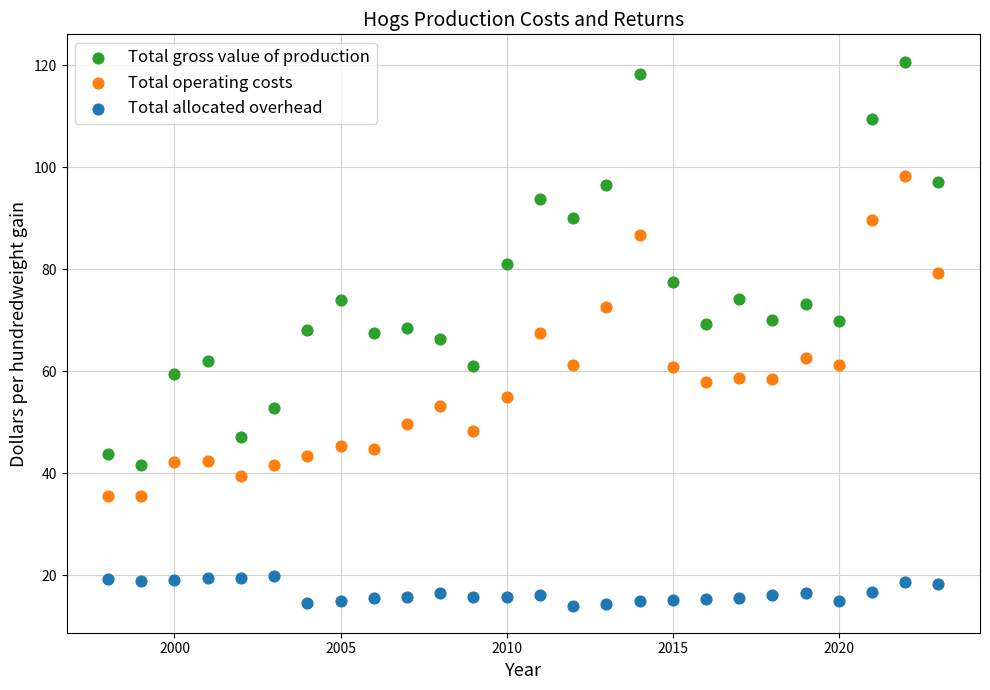

What is the X range (max minus min) for the scatter plot?

25.0